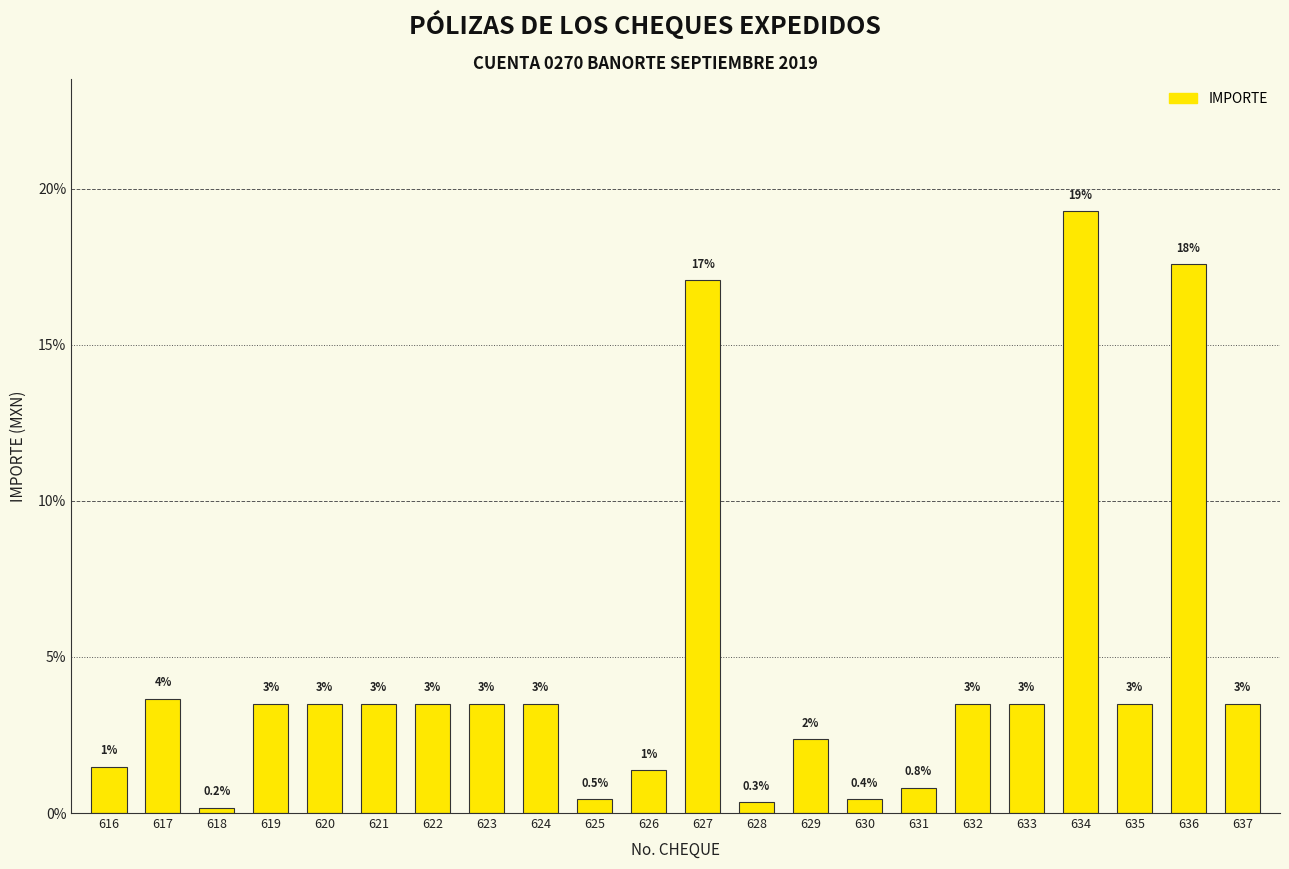

Are the bars horizontal?

No